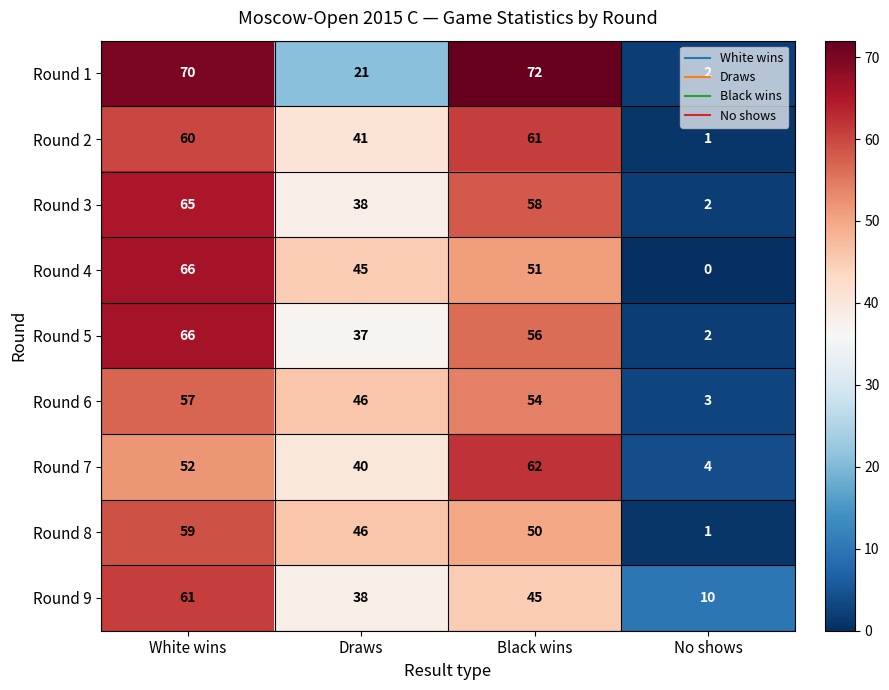

At which label does Round 3 reach its peak?

White wins